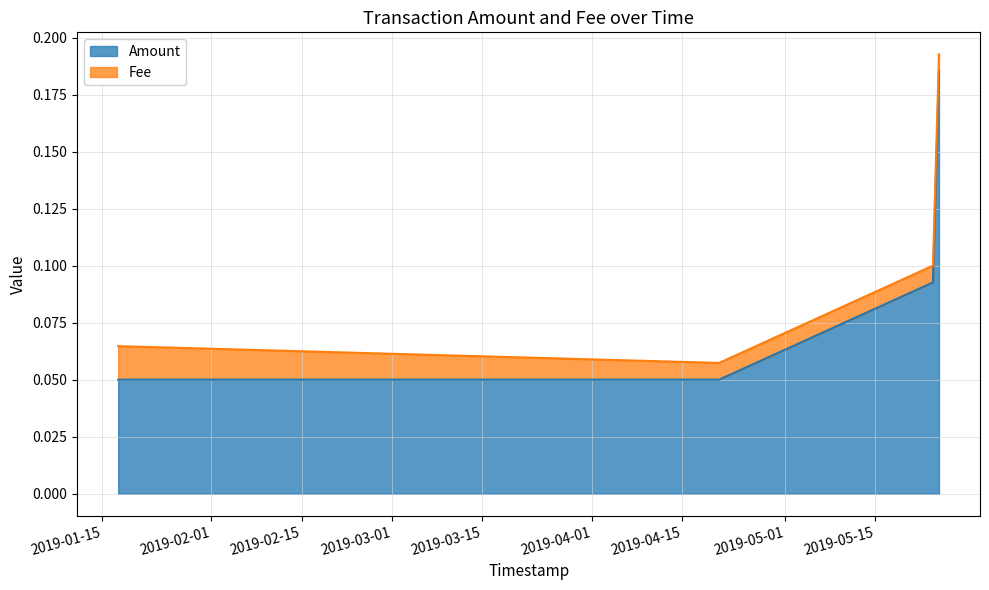

What is the spread (max minus min) of values at 2019-05-24 20:25:28?

0.2